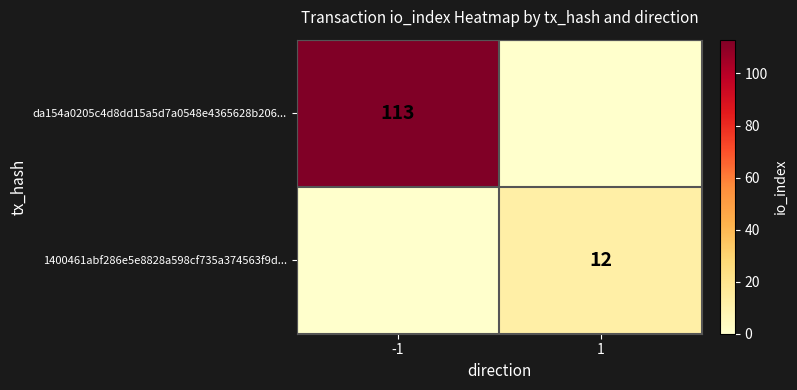

The value of 1400461abf286e5e8828a598cf735a374563f9d... at 1 is 12. True or false?

True